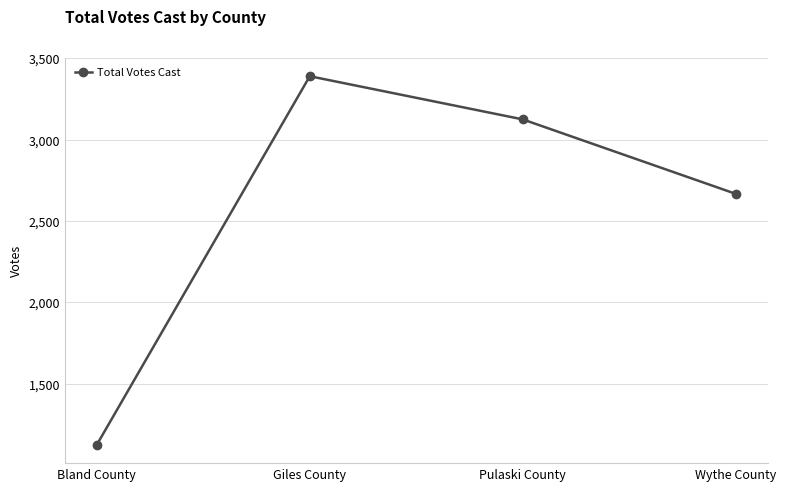

Reading left to right, what are all the values shown in this chart?

1126	3389	3124	2667